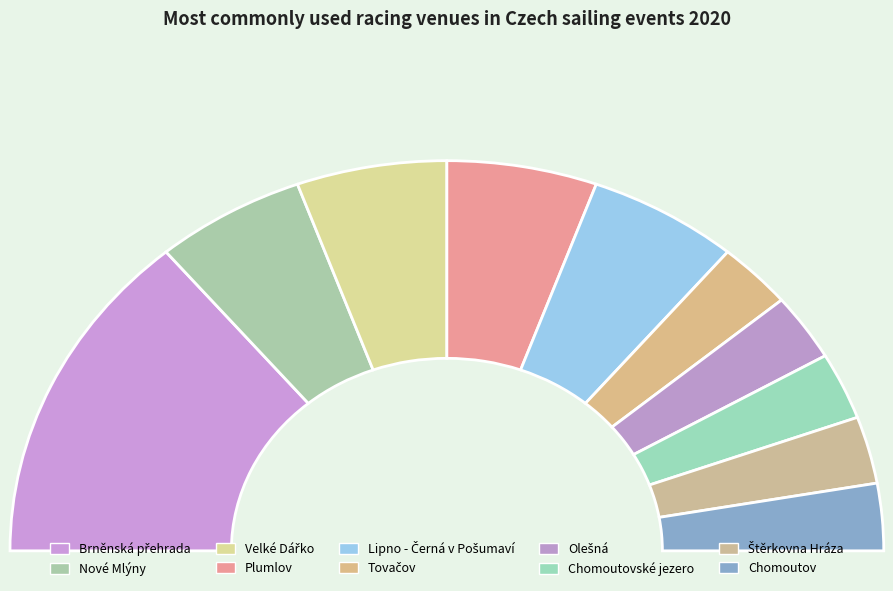

Which category has the biggest portion of the pie?

Brněnská přehrada